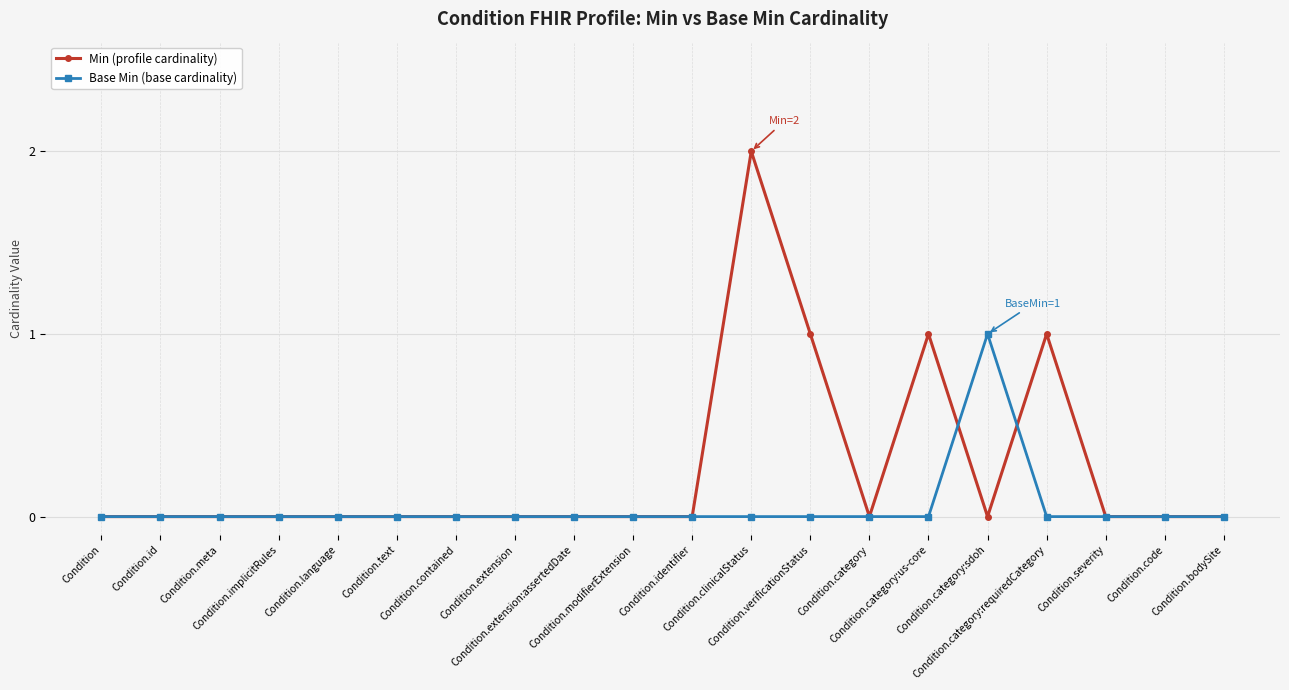

Which series has the largest total across all categories?

Min (profile cardinality)